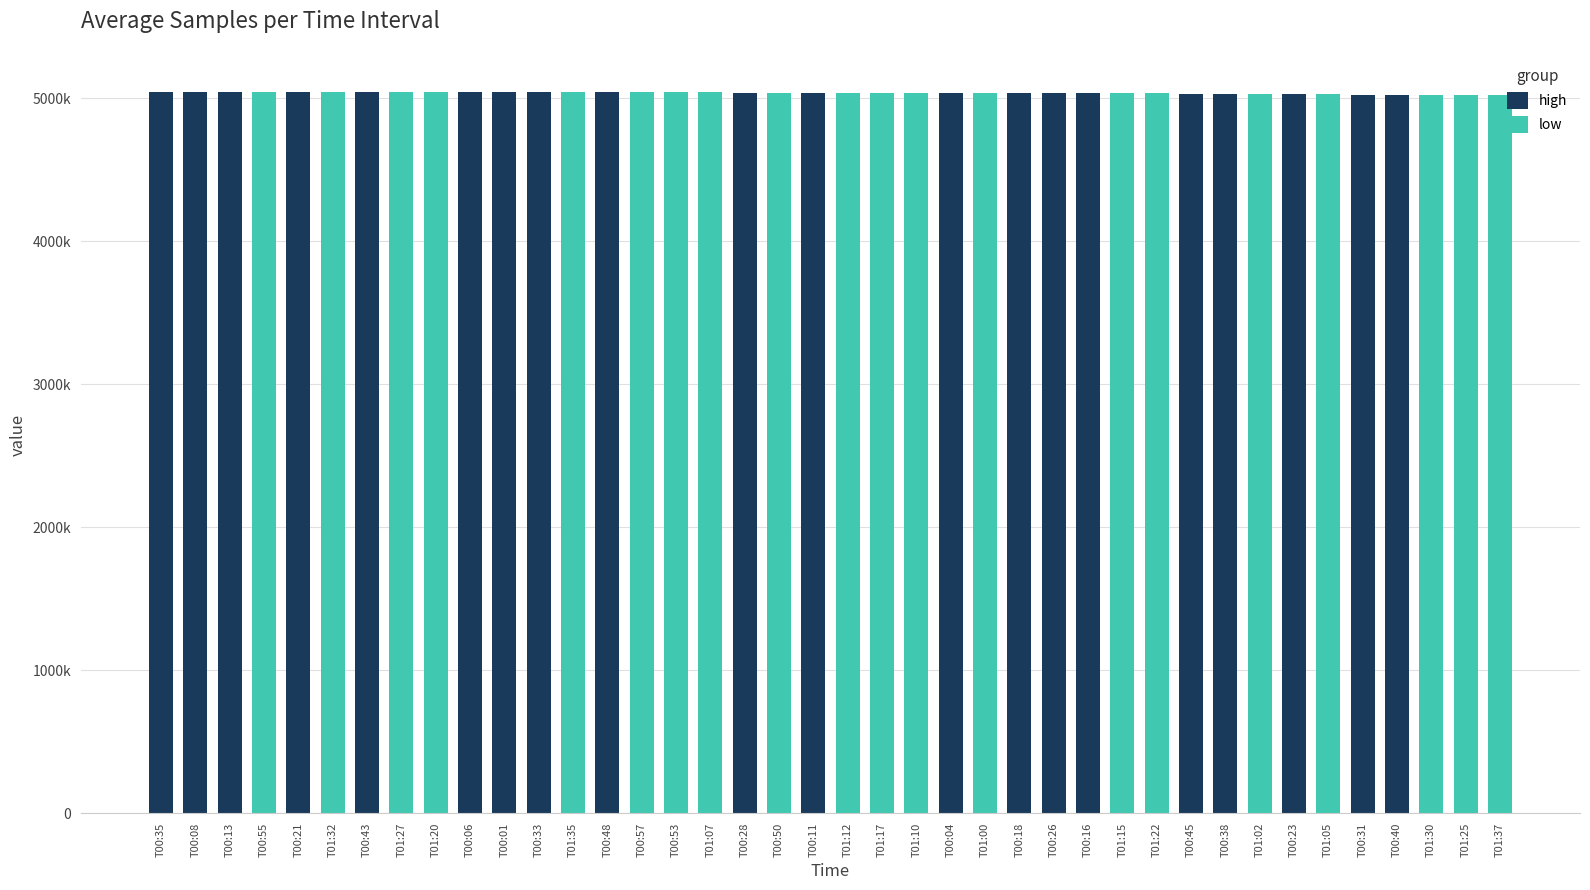

What is the value of the low bar at the 18th from the left?

5042497